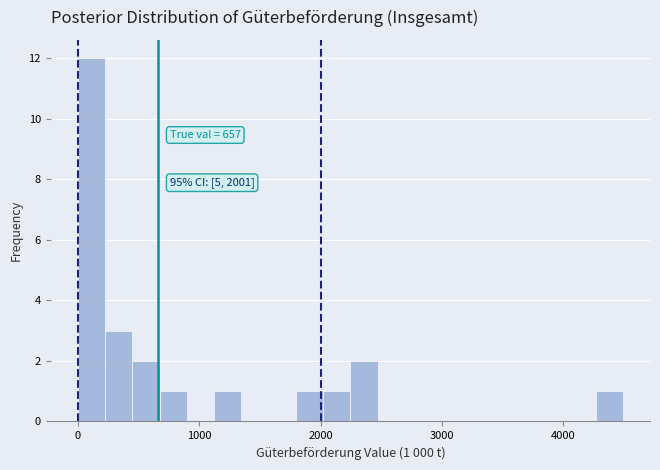

Read against the x-axis, roughly where is the centre of the tallest bar?

100